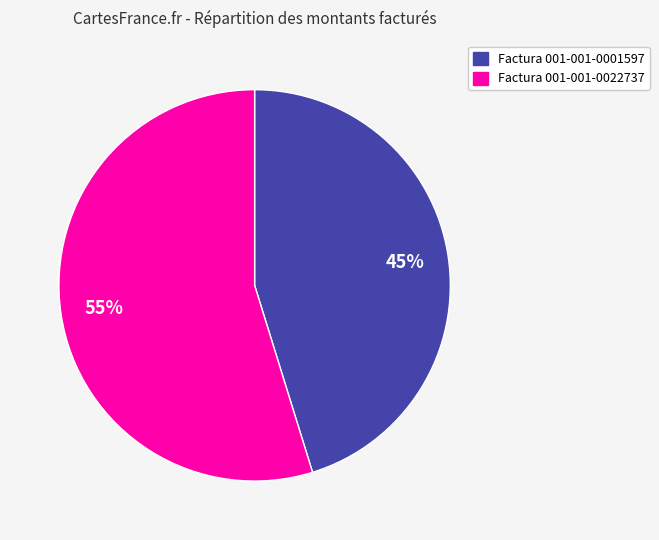

To the nearest percent, what is the difference between the largest and smallest slice percentages?

10%